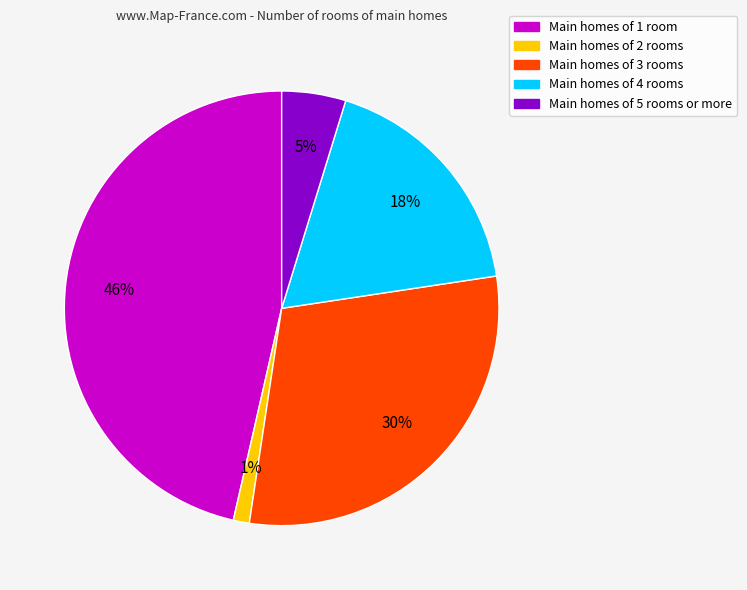

Is there any slice that represents more than half of the pie?

No